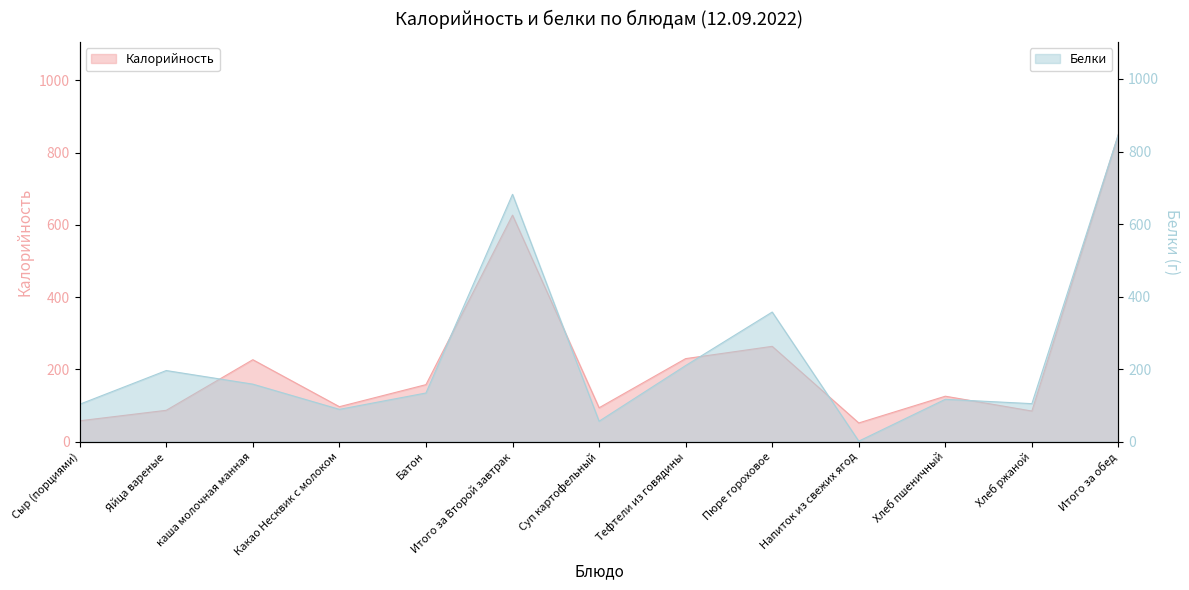

Reading left to right, extract all data points from this chart.

Калорийность: 58.0	87.0	227.0	97.0	158.0	627.0	94.0	230.0	264.0	52.0	126.0	85.0	851.0
Белки: 103.3	196.3	158.8	89.3	134.4	682.1	56.6	210.0	357.6	1.7	117.0	105.0	847.8